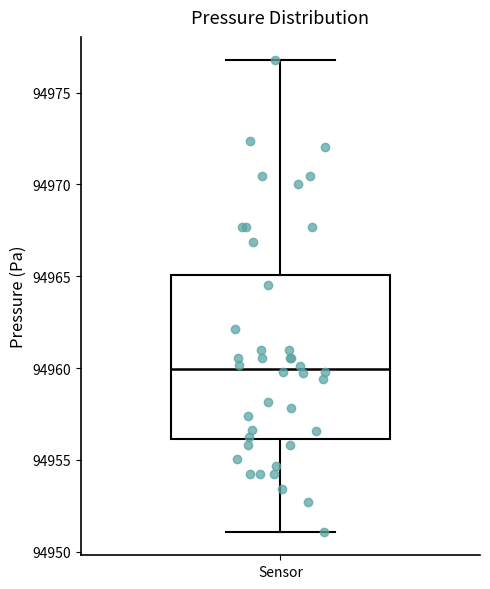

Transcribe this box plot: give where the median line is, the range the box spans, and where the two whiskers end, as read against the y-axis. The values are not printed on the chart, so give them approximately, as read against the axis.

median 94960, box 94956 to 94965, whiskers 94951 to 94977